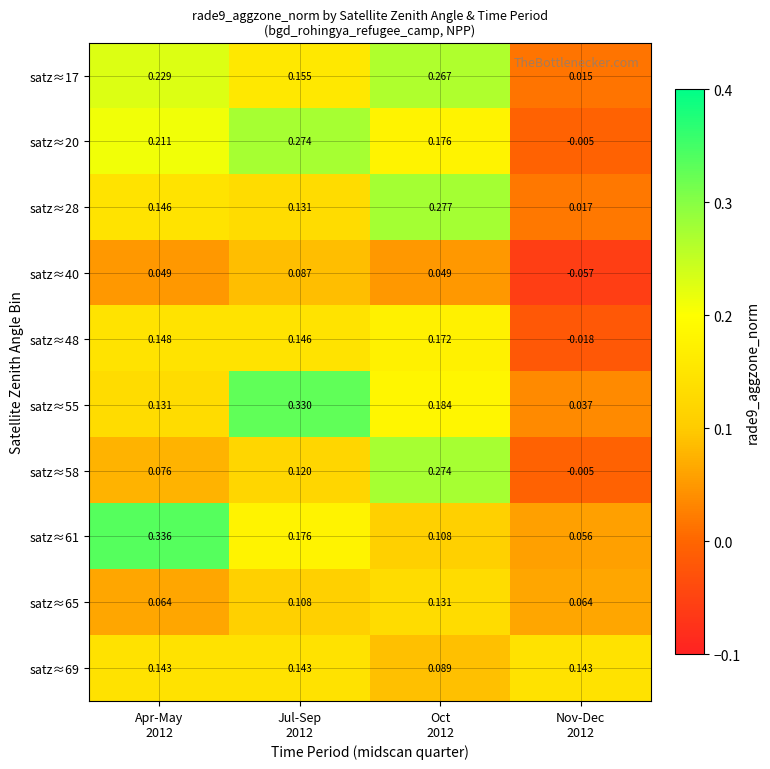

What is the maximum value shown in the chart?

0.3